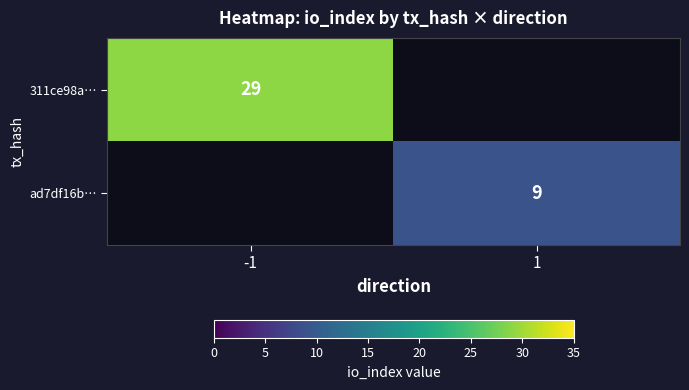

The 311ce98a… series shows 29 at -1. True or false?

True